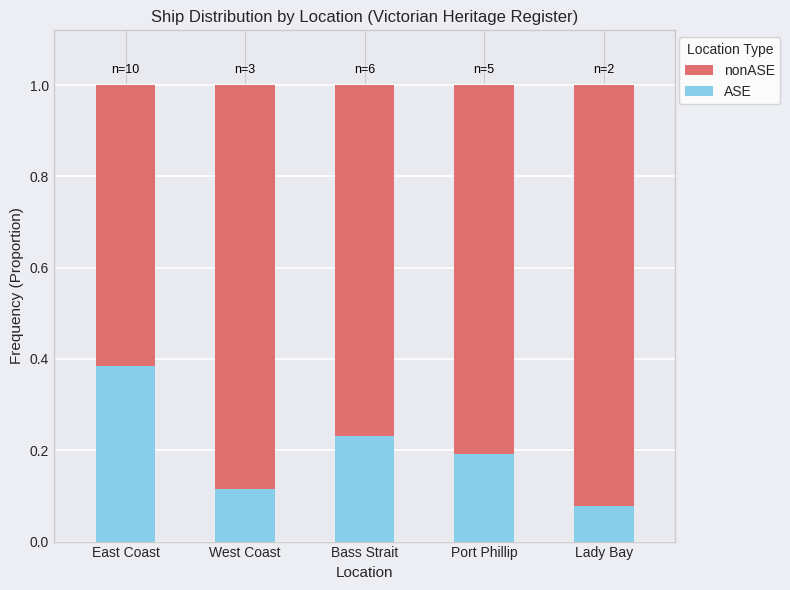

How many ASE values are between 0 and 1?

5